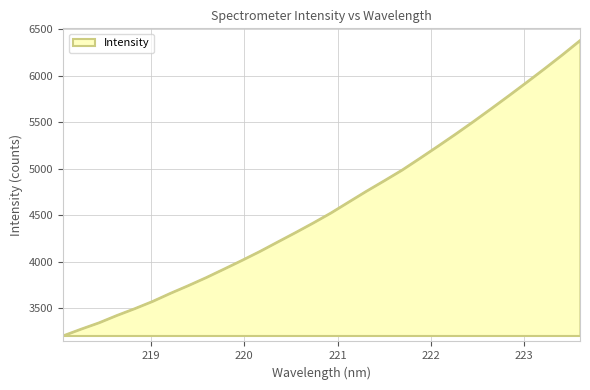

What is the minimum value shown in the chart?

3205.2